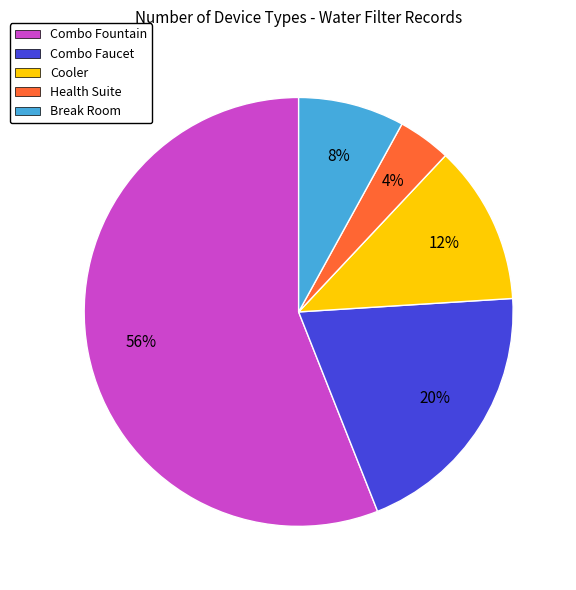

Which slice represents more than half of the pie?

Combo Fountain